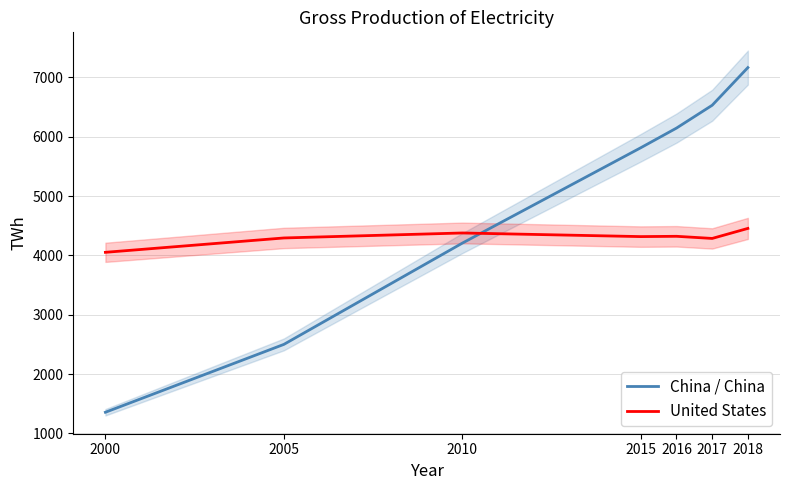

How many lines are shown in the chart?

2